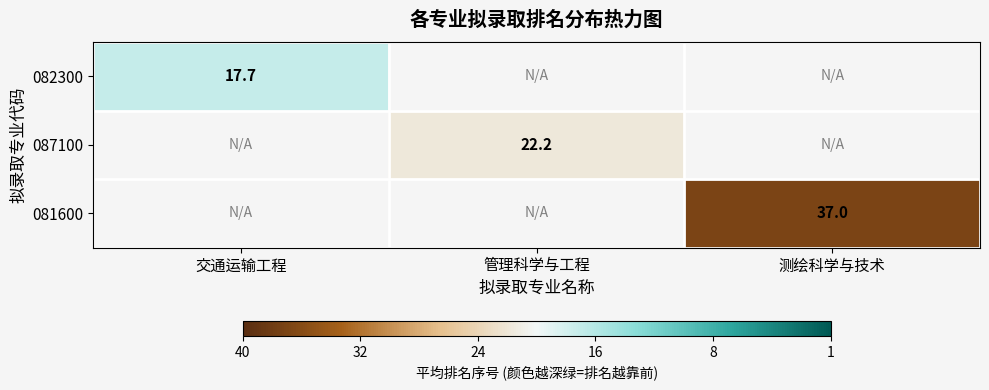

At 交通运输工程, list the series in order from smallest to largest.

082300, 087100, 081600